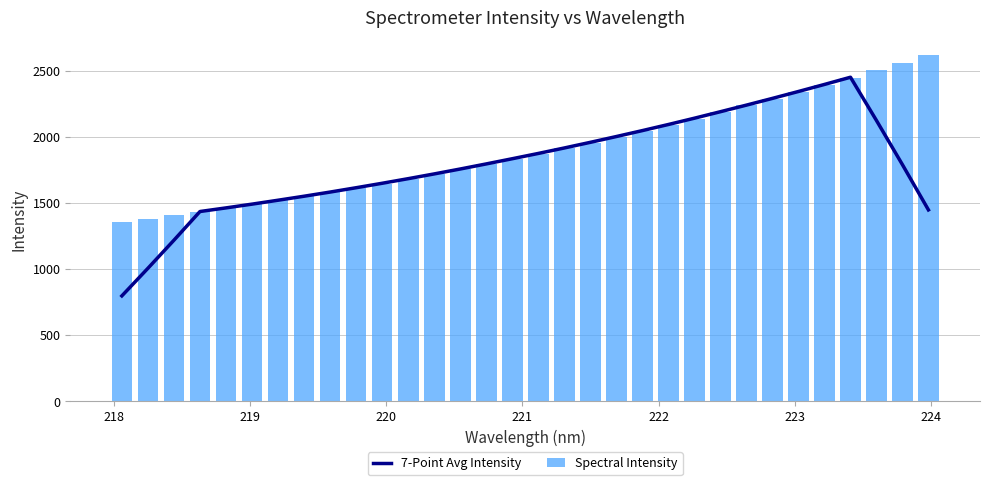

What is the lowest value of the 7-Point Avg Intensity series?

797.2